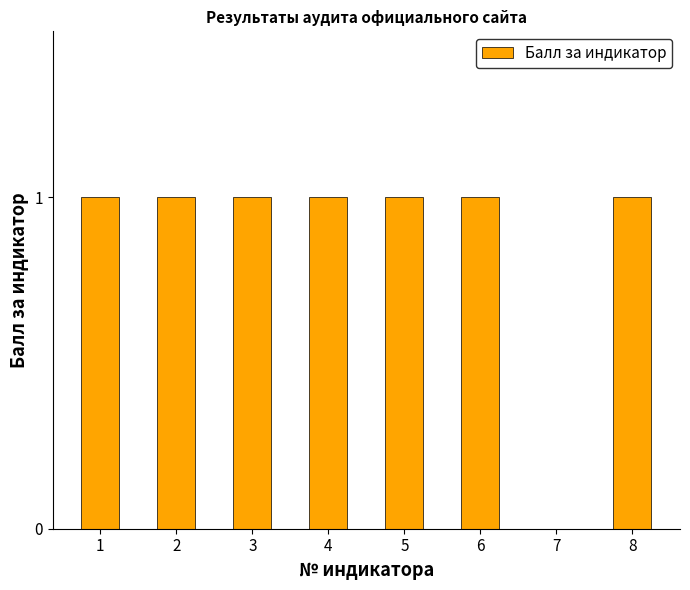

Reading left to right, extract all data points from this chart.

1=1	2=1	3=1	4=1	5=1	6=1	7=0	8=1